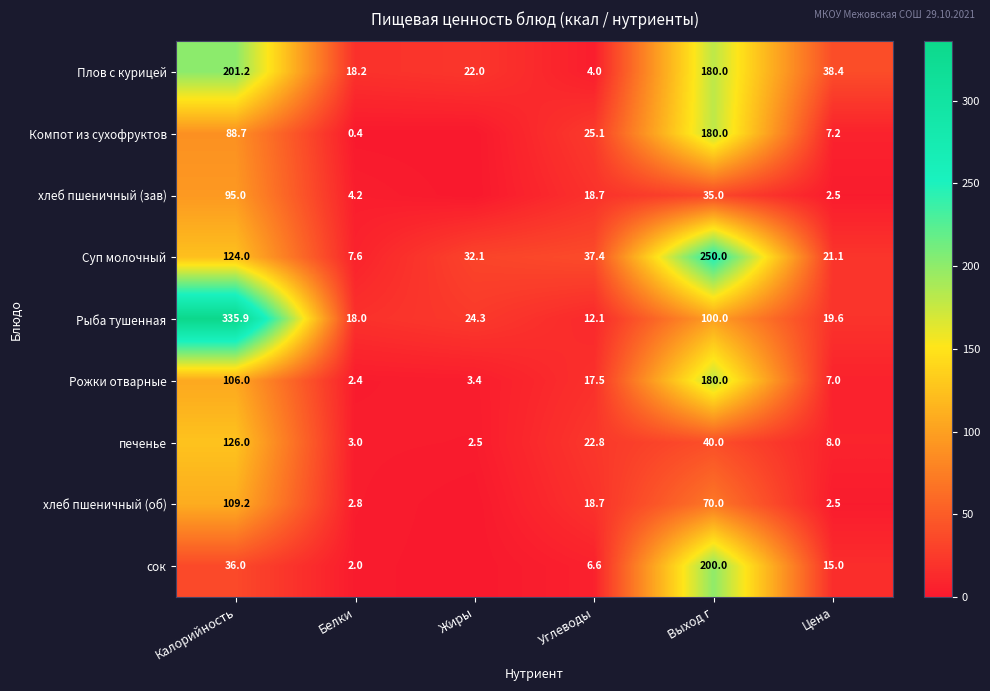

Count the number of data series in this chart.

9